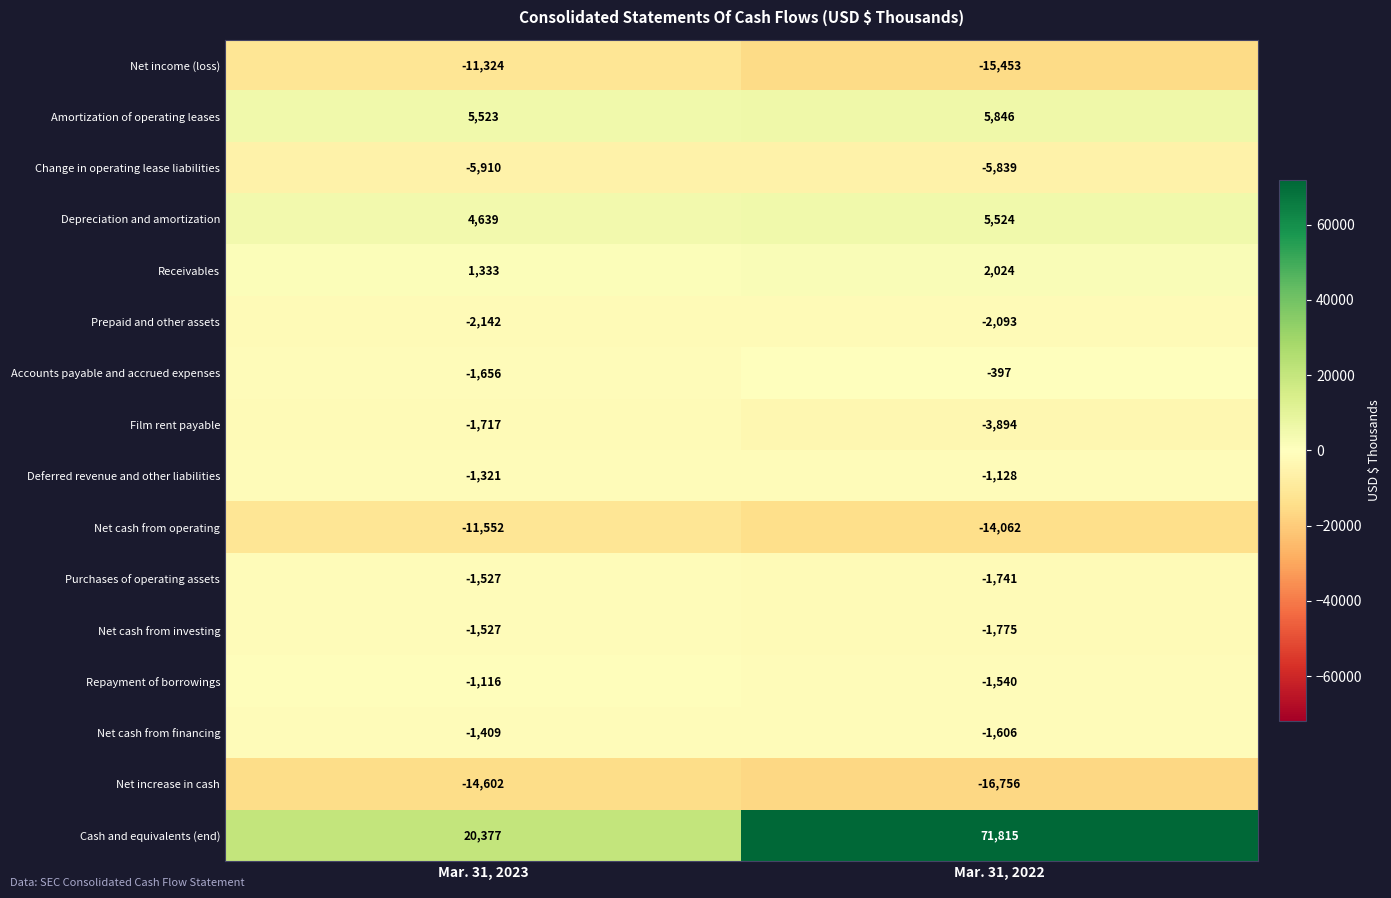

Which series has the largest range (max minus min)?

Cash and equivalents (end)